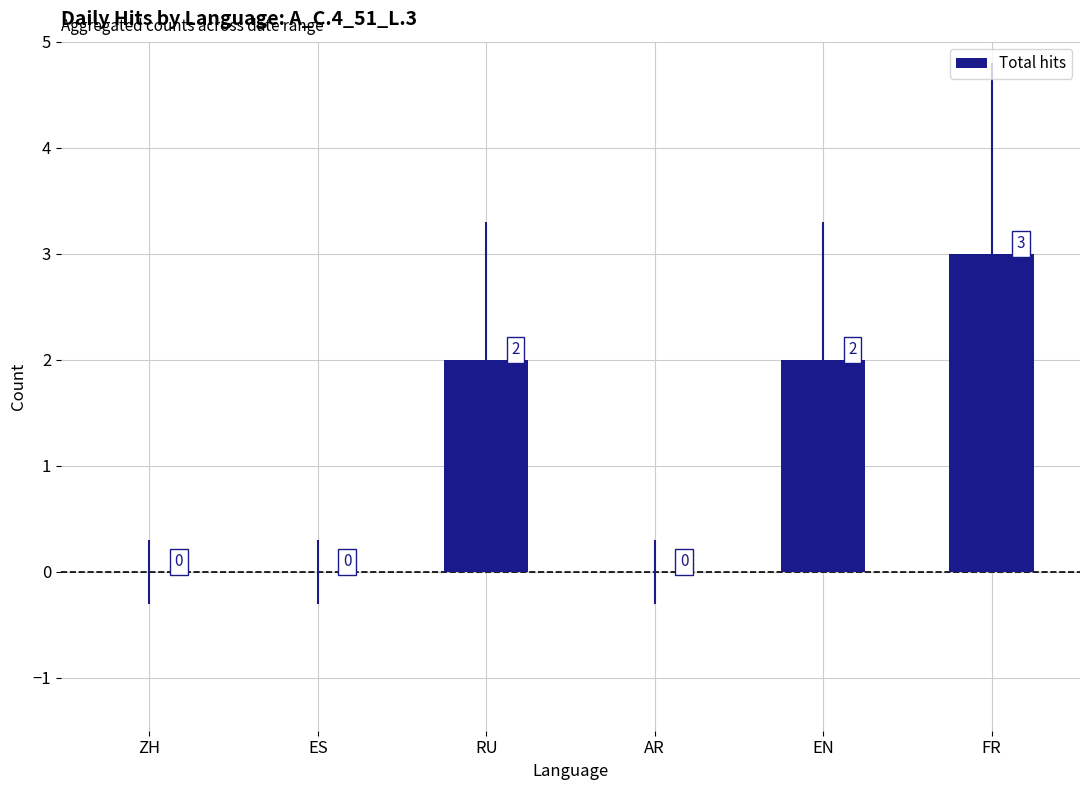

What is the sum of all values?

7